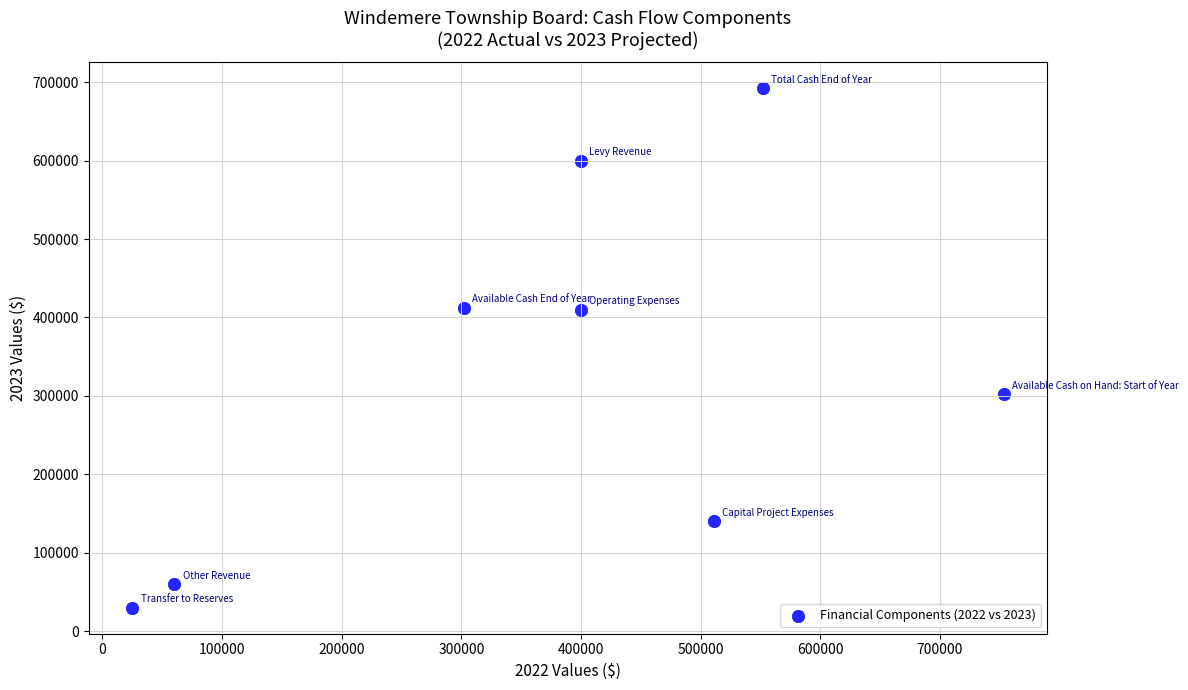

What is the average Y value?

330797.2